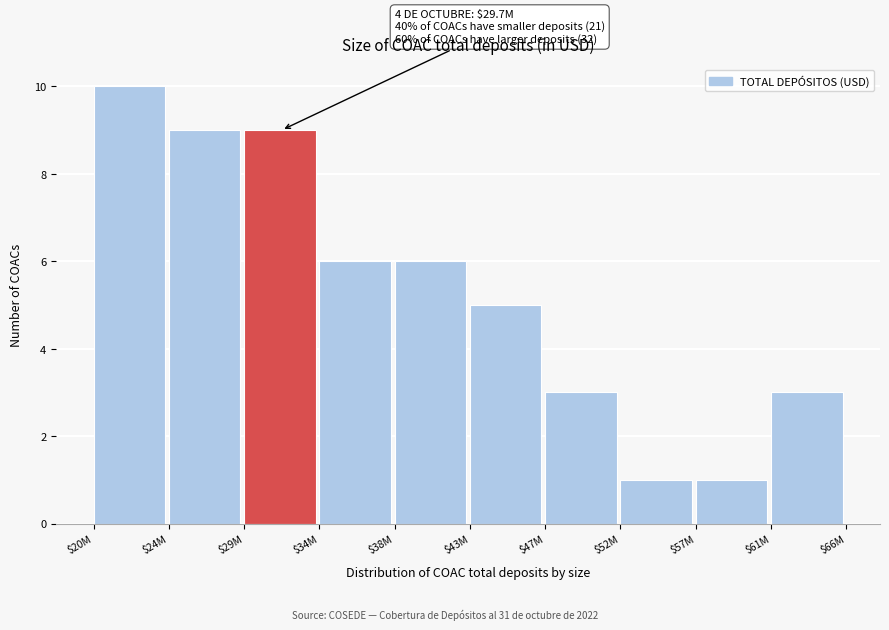

Reading right to left, transcribe all the data shown in this chart.

3	1	1	3	5	6	6	9	9	10